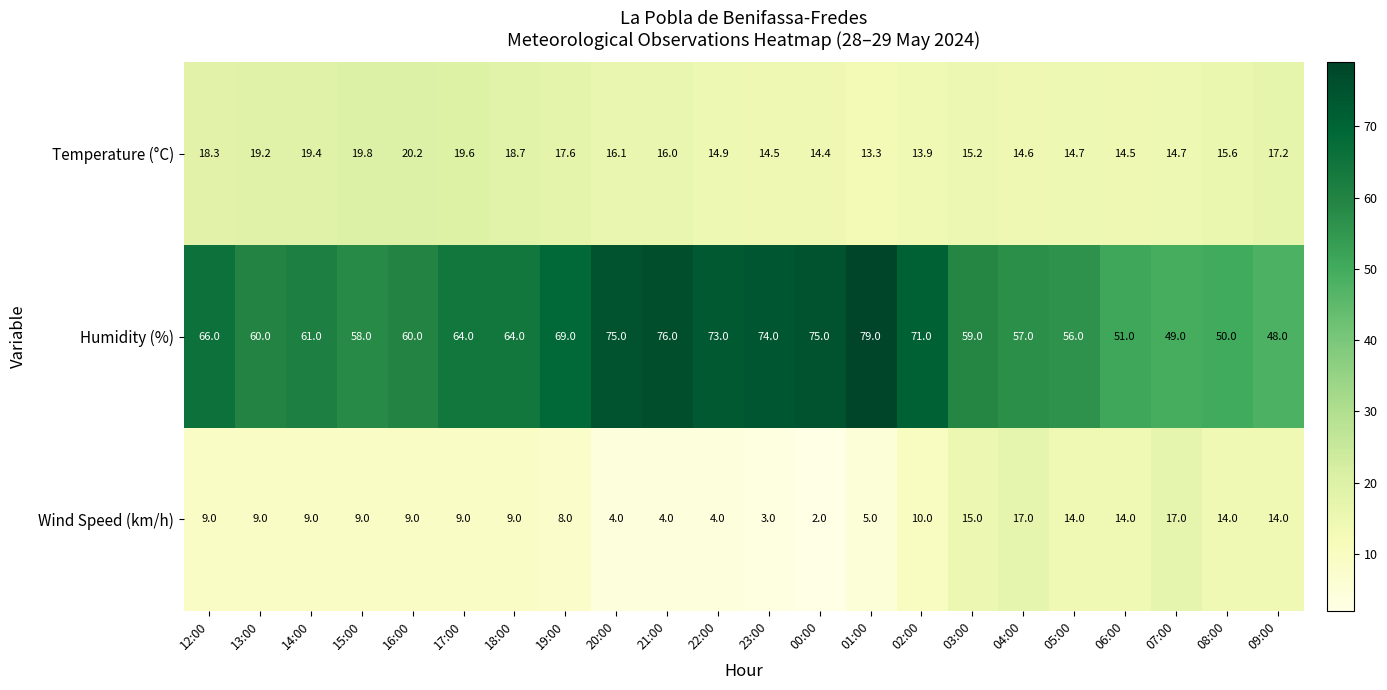

What is the greatest value displayed?

79.0